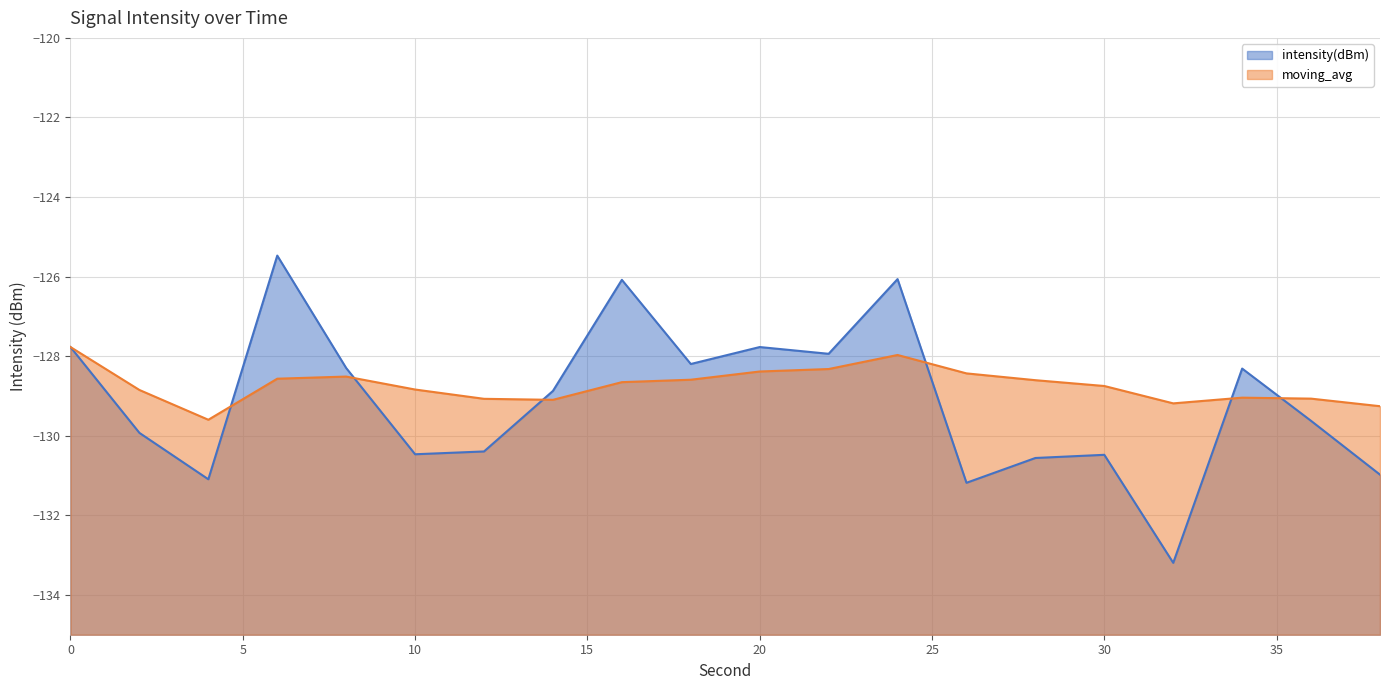

List the series in order of their overall mean, highest first.

moving_avg, intensity(dBm)